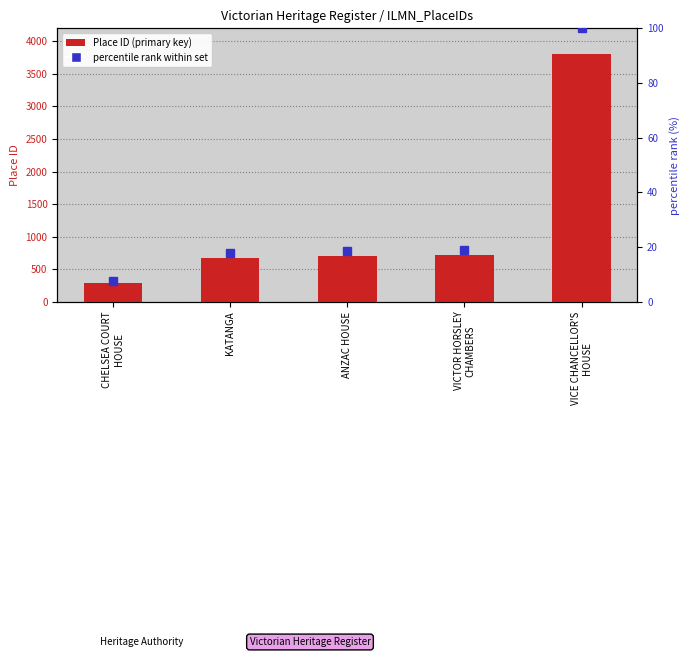

What is the difference between the maximum and minimum values in the Place ID series?

3517.0